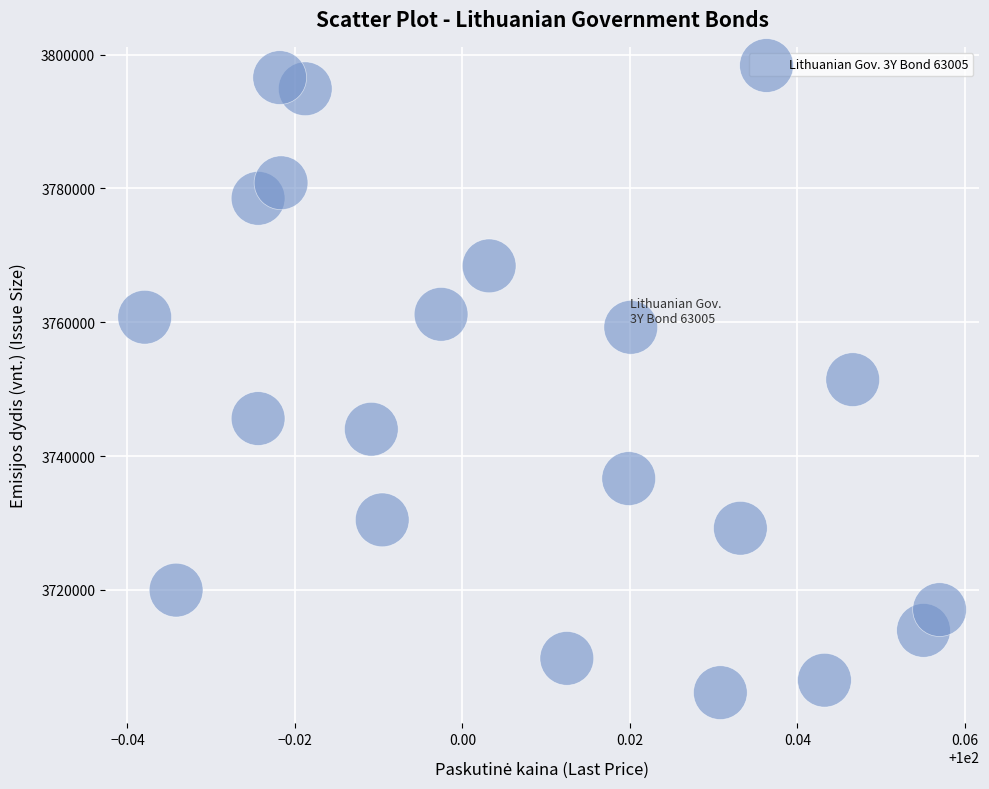

What is the range of Y values (max minus min)?

91918.2